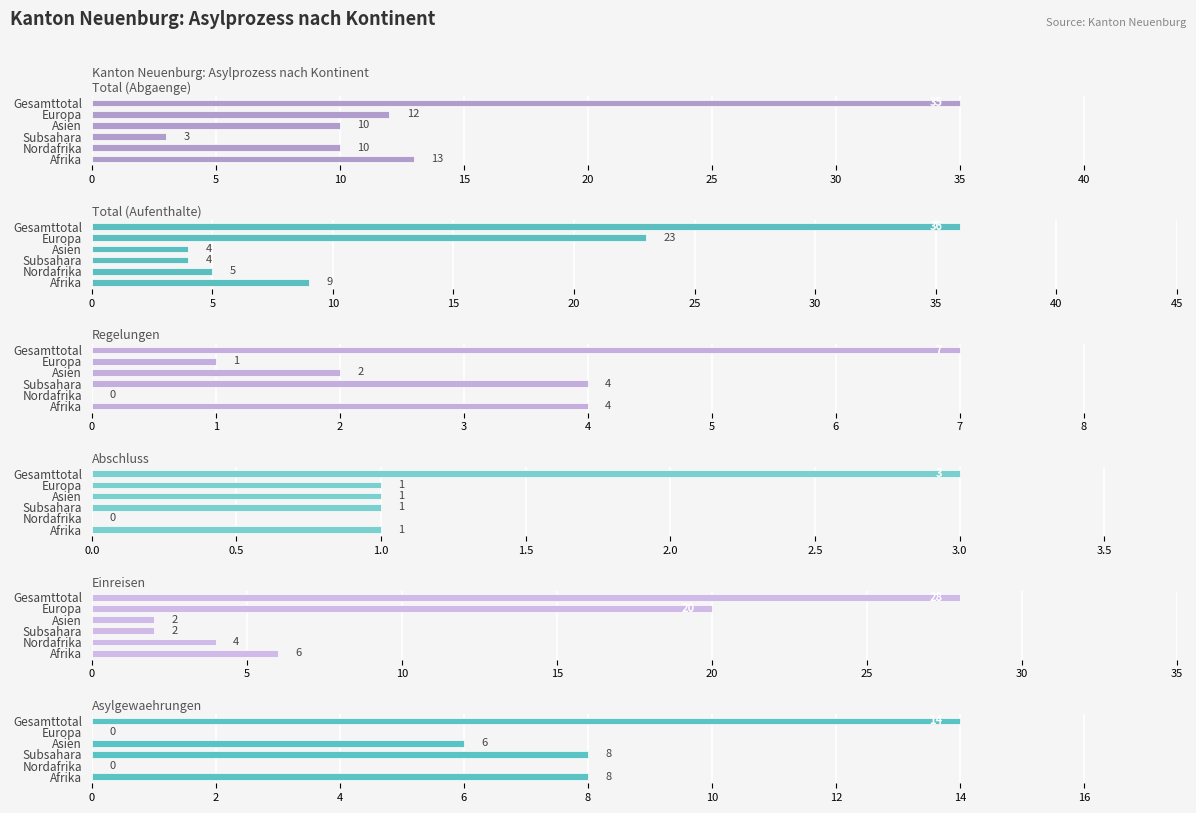

What is the difference between the highest and lowest values at Europa?

23